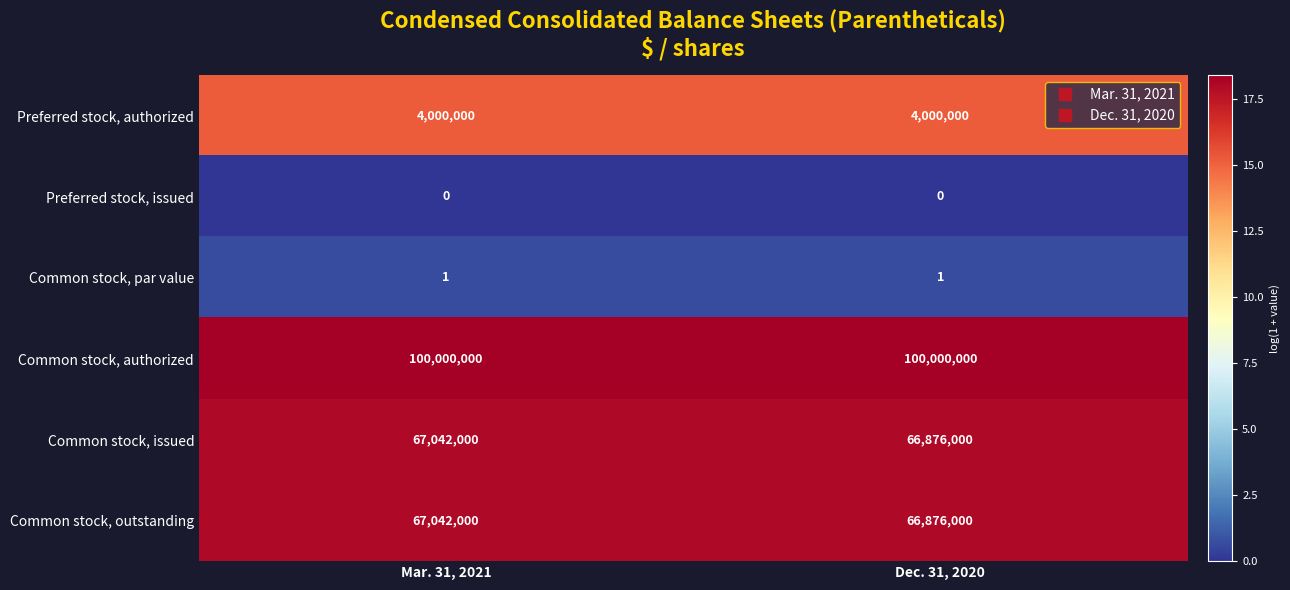

At how many categories does at least one series exceed 3?

2